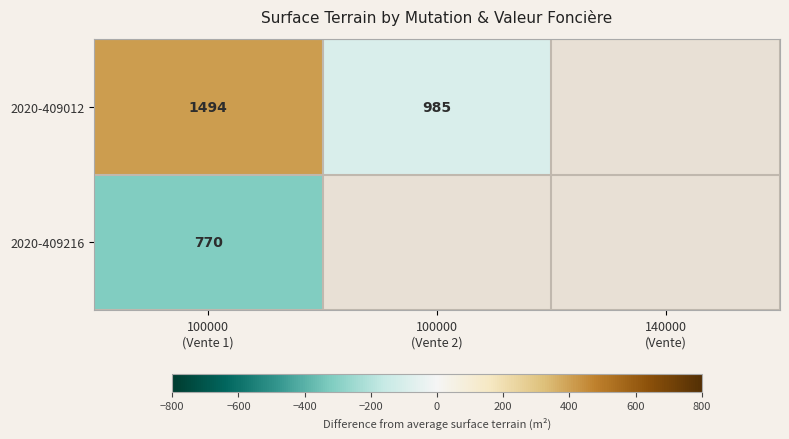

The value of 2020-409216 at 100000 (Vente 1) is -96.5. True or false?

False